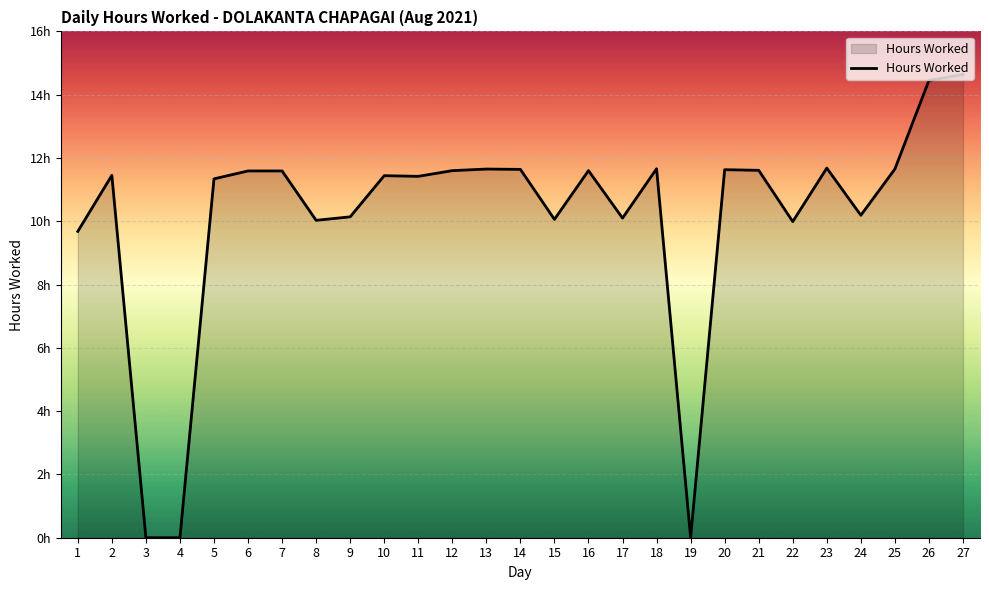

Reading left to right, list all the values displayed in this chart.

9.7	11.4	0.0	0.0	11.3	11.6	11.6	10.0	10.1	11.4	11.4	11.6	11.7	11.6	10.1	11.6	10.1	11.7	0.0	11.6	11.6	10.0	11.7	10.2	11.7	14.4	14.6